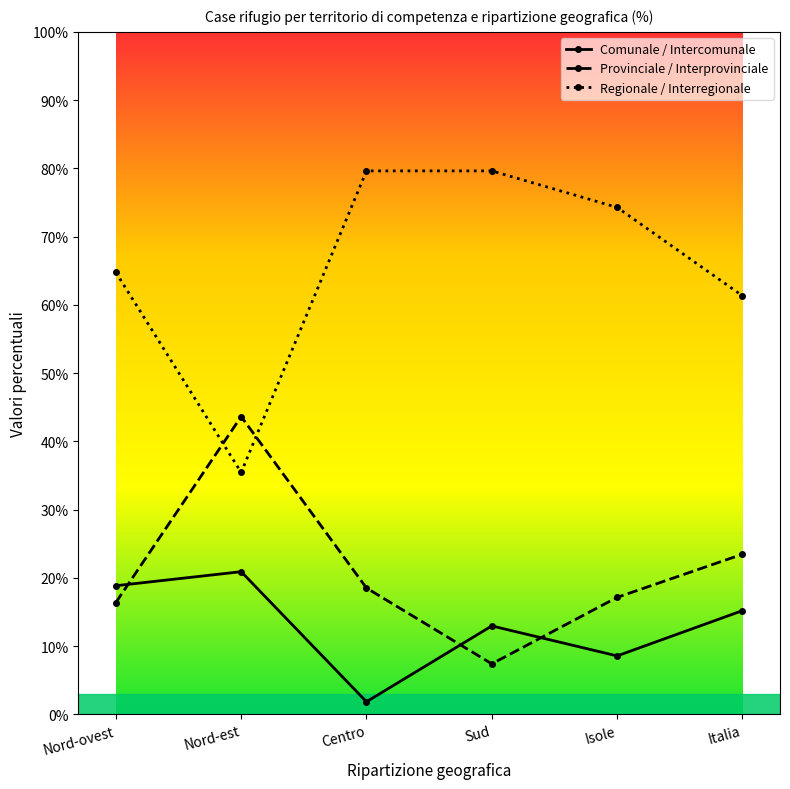

What is the value of the Provinciale / Interprovinciale point at the 2nd from the left?

43.6